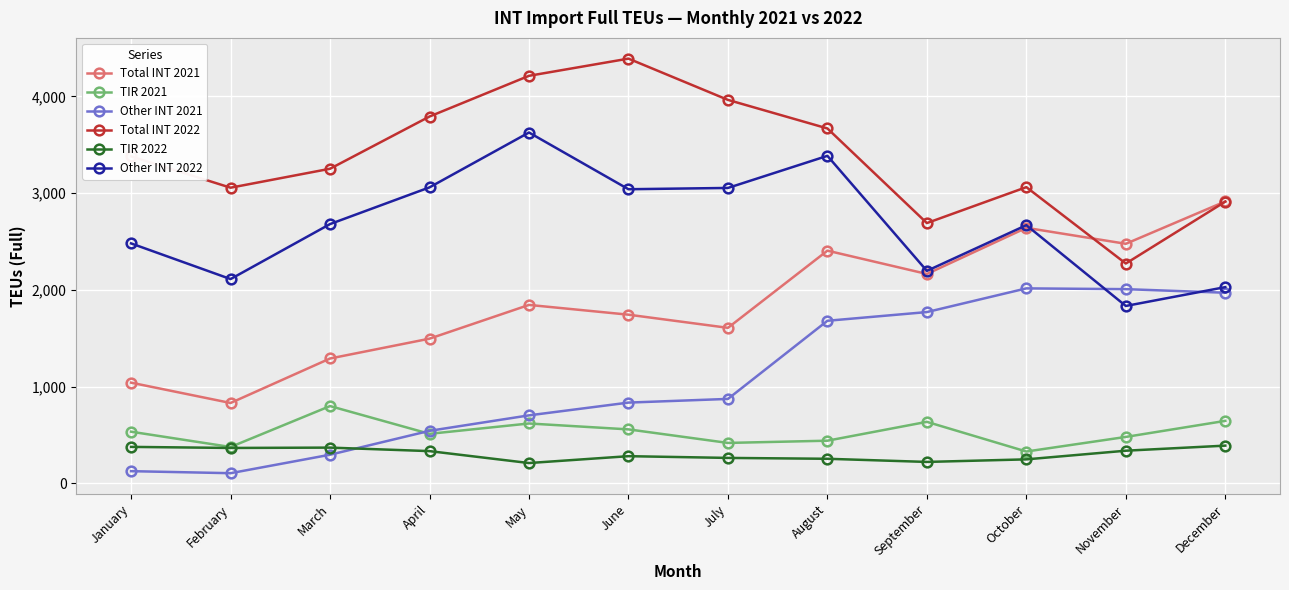

The value of Other INT 2022 at March is 2680.0. True or false?

True